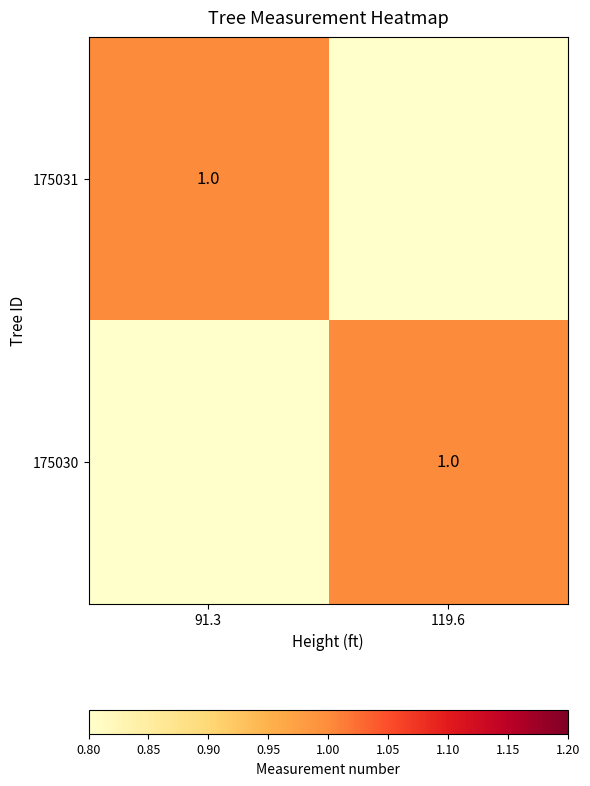

Is it true that 175030 equals 0 at 119.6?

False